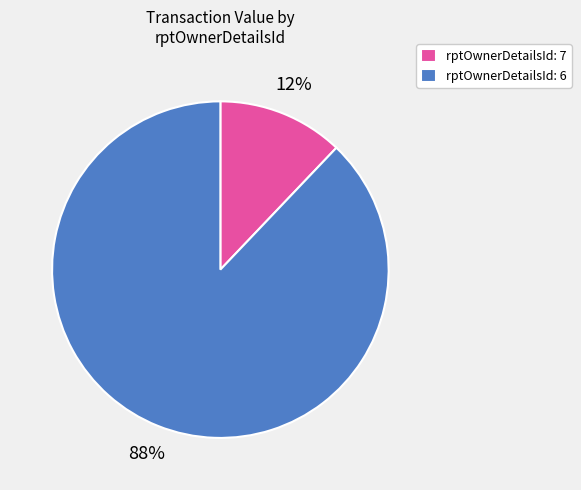

How many slices are in this pie chart?

2